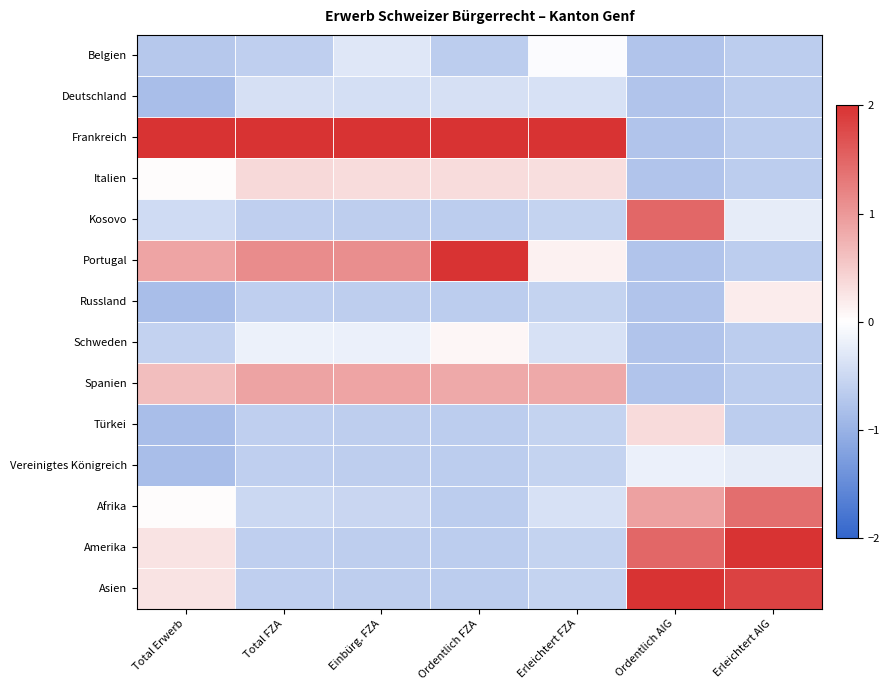

Between Einbürg. FZA and Ordentlich AIG, which is larger?

Einbürg. FZA